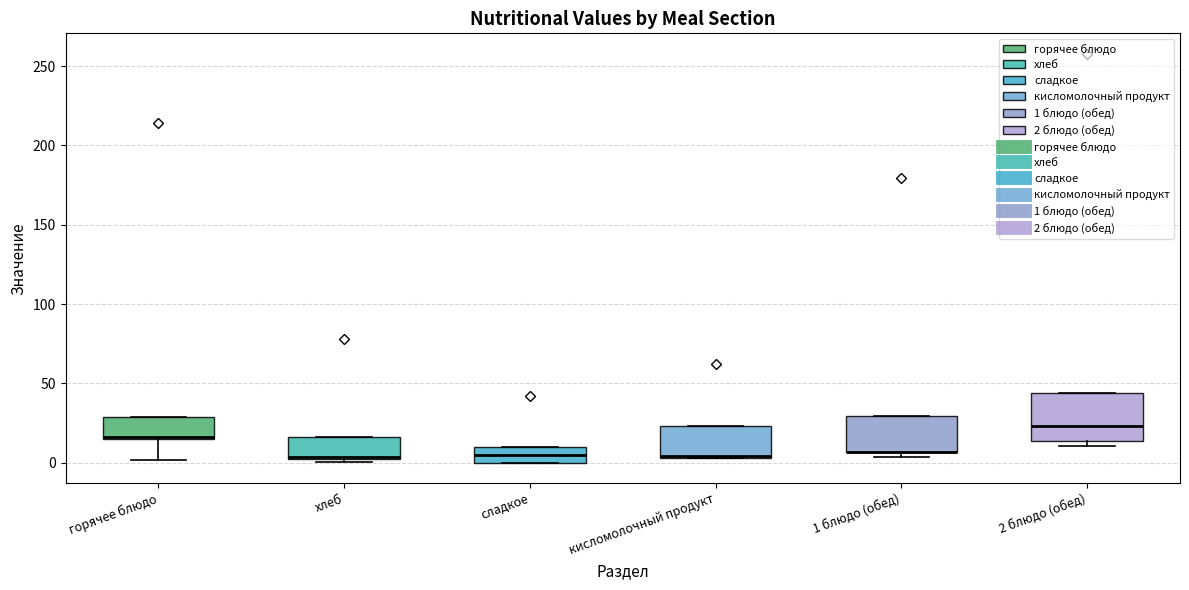

Reading left to right, read every box against the y-axis: the position of its median line, the range the box covers, and the ends of its whiskers. The values are not printed on the chart, so give them approximately, as read against the axis.

горячее блюдо: median 15, box 15 to 30, whiskers 0 to 30
хлеб: median 5, box 0 to 15, whiskers 0 (just below the box's lower edge) to 15
сладкое: median 5, box 0 to 10, whiskers 0 to 10
кисломолочный продукт: median 5, box 5 to 25, whiskers 5 to 25
1 блюдо (обед): median 5 (drawn on the box's lower edge), box 5 to 30, whiskers 5 (just below the box's lower edge) to 30
2 блюдо (обед): median 25, box 15 to 45, whiskers 10 to 45